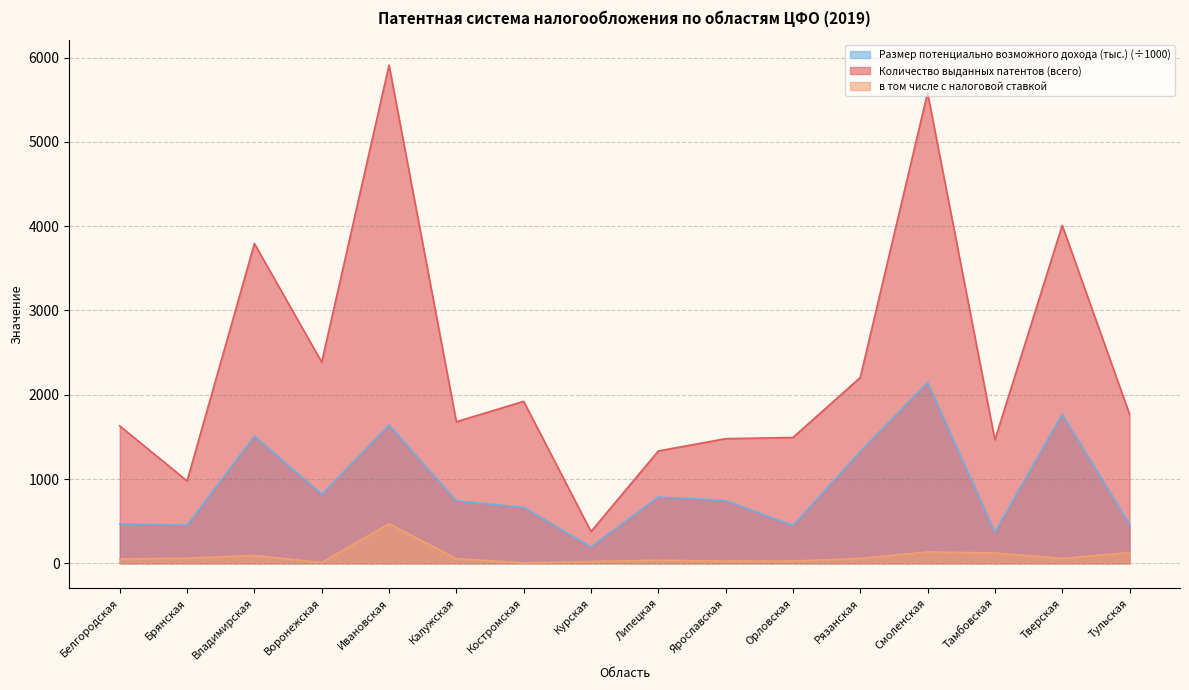

True or false: Размер потенциально возможного дохода (тыс.) and в том числе с налоговой ставкой cross at least once.

False